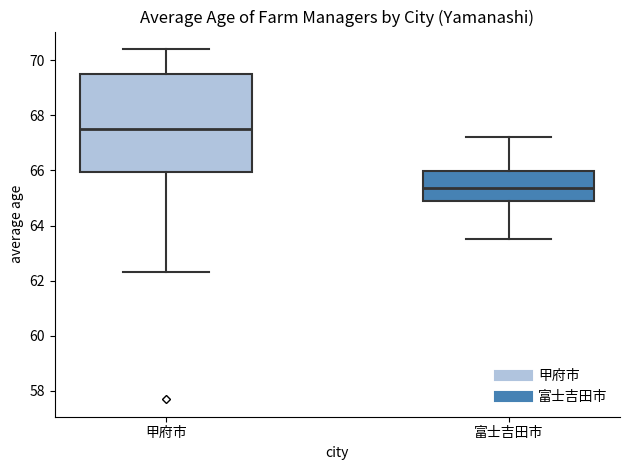

Where does the lower whisker of the box for 甲府市 end on the y-axis? The values are not printed on the chart, so give them approximately, as read against the axis.

62.4